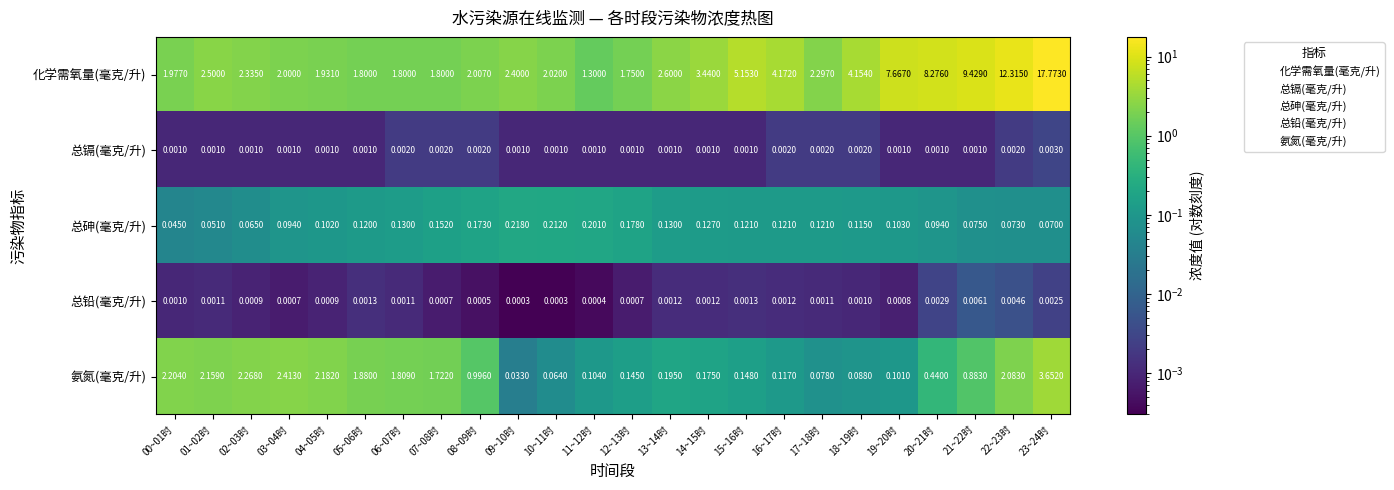

List the series in order of their peak value, lowest first.

总镉(毫克/升), 总铅(毫克/升), 总砷(毫克/升), 氨氮(毫克/升), 化学需氧量(毫克/升)